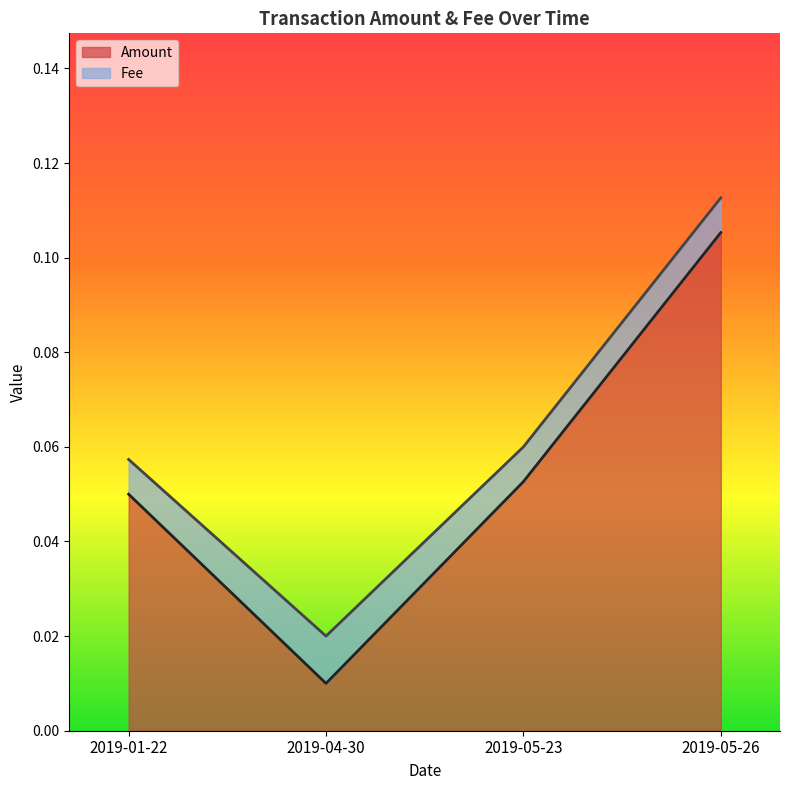

Is it true that the value at 2019-05-23 is 0.1?

True